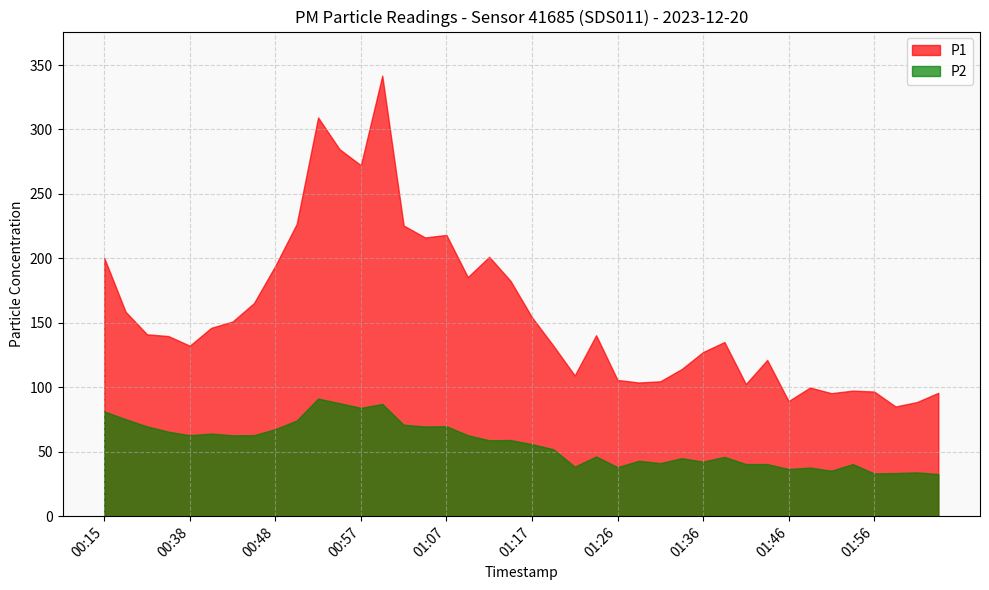

How many lines are shown in the chart?

2